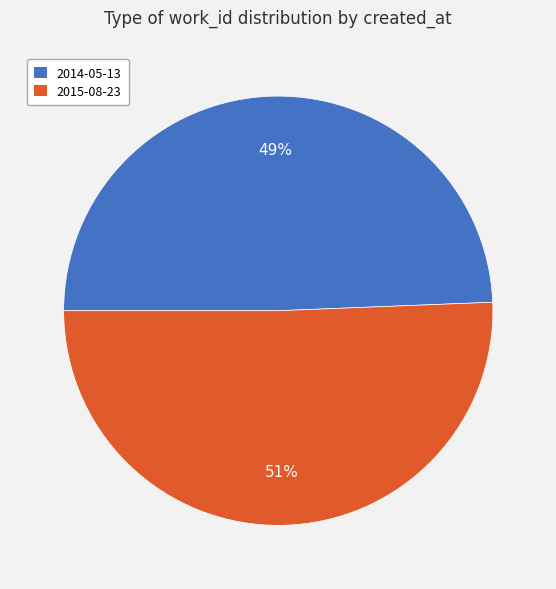

Is 2015-08-23 the majority of the pie?

Yes